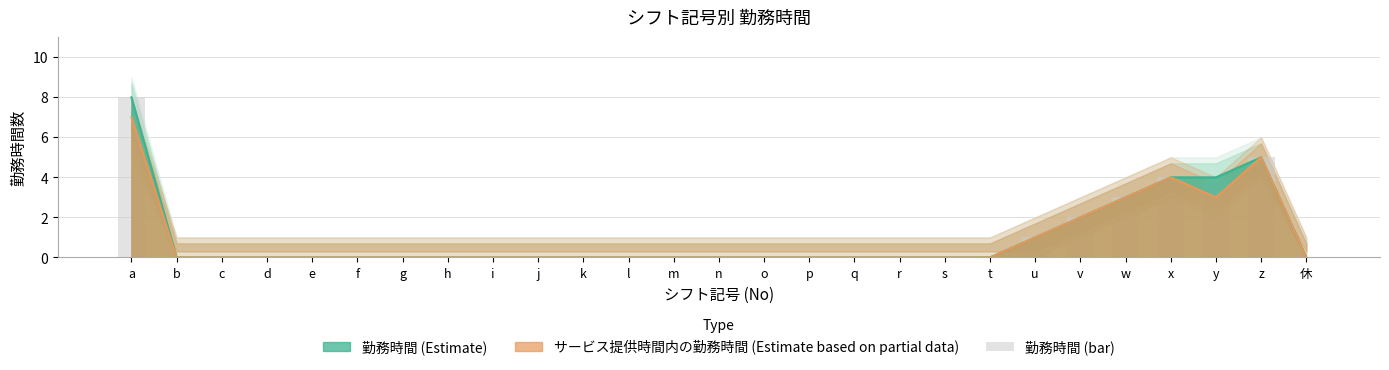

True or false: the data shows 0 at l.

True